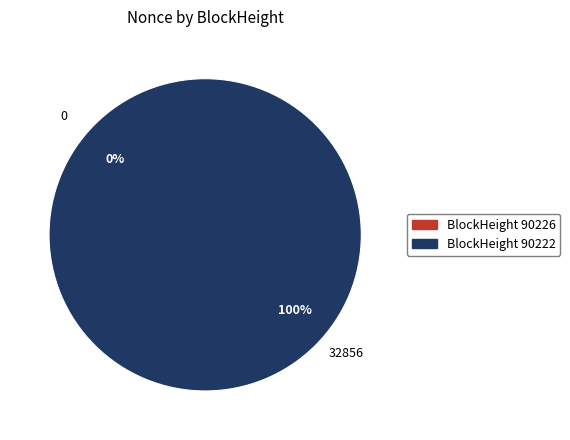

What is the smallest slice in the pie chart?

90226